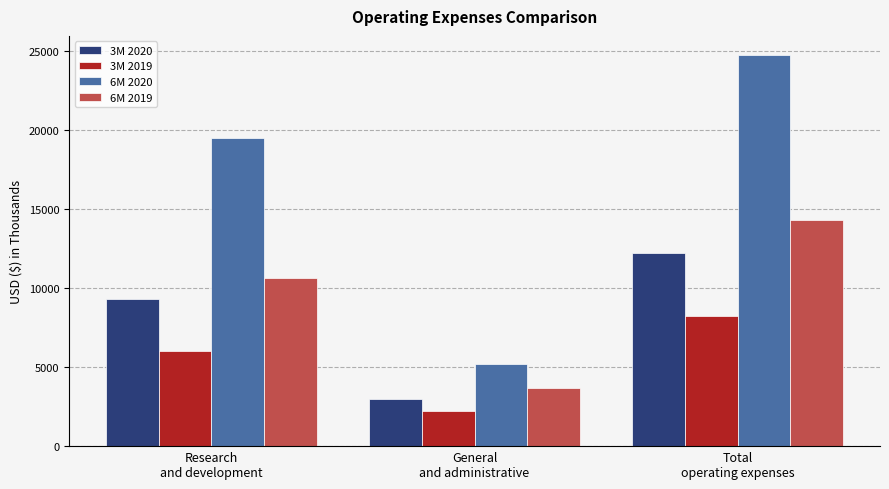

At which category is the sum across all series the highest?

Total
operating expenses